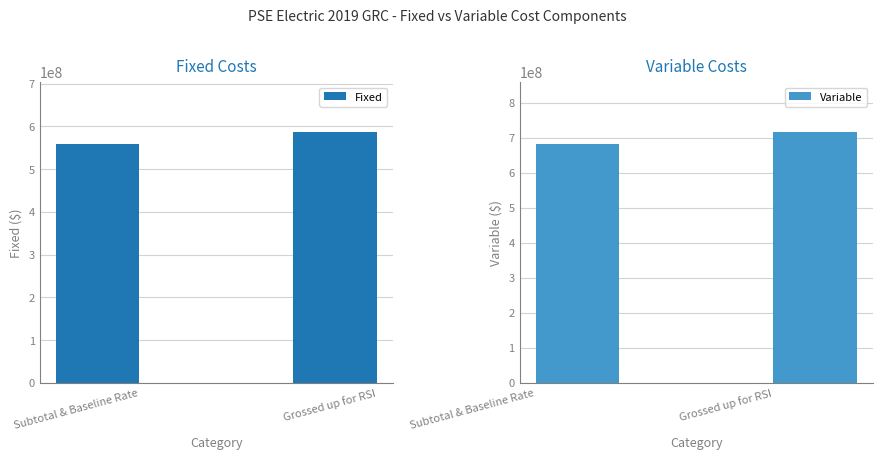

What is the total value across all series at Grossed up for RSI?

1302096279.0